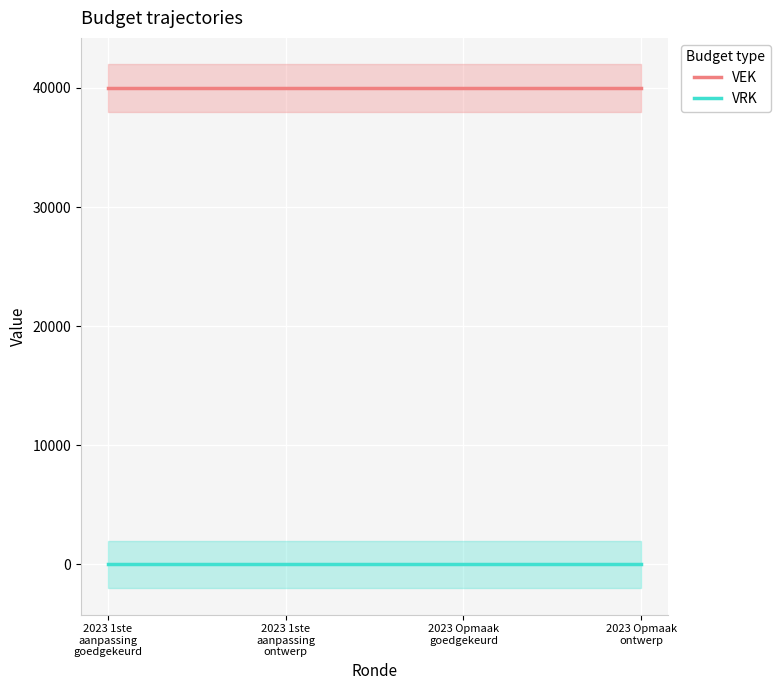

Reading right to left, transcribe all the data shown in this chart.

VEK: 40000	40000	40000	40000
VRK: 0	0	0	0